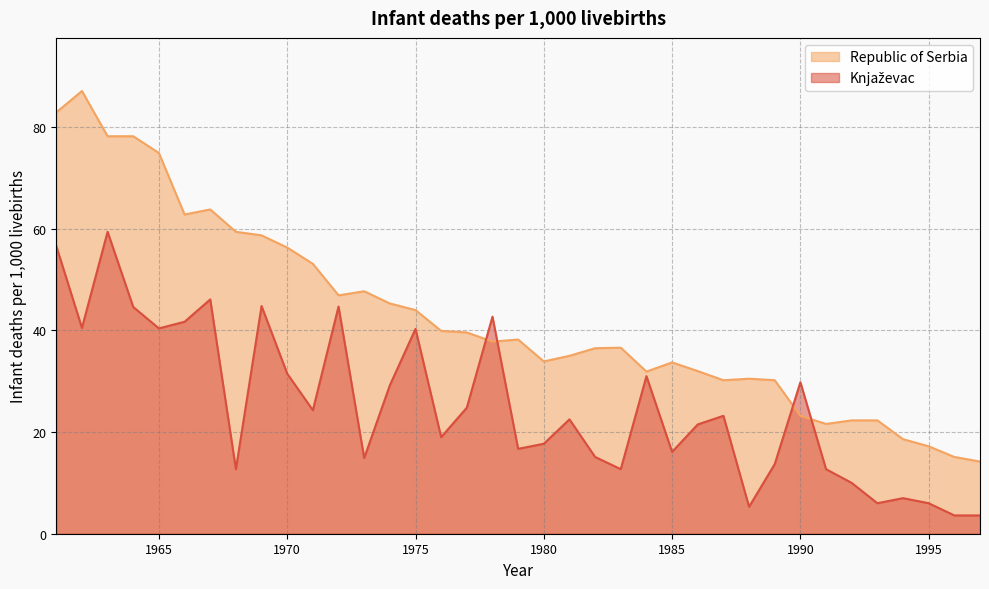

Where is Knjaževac nearest to the value 31?

1984